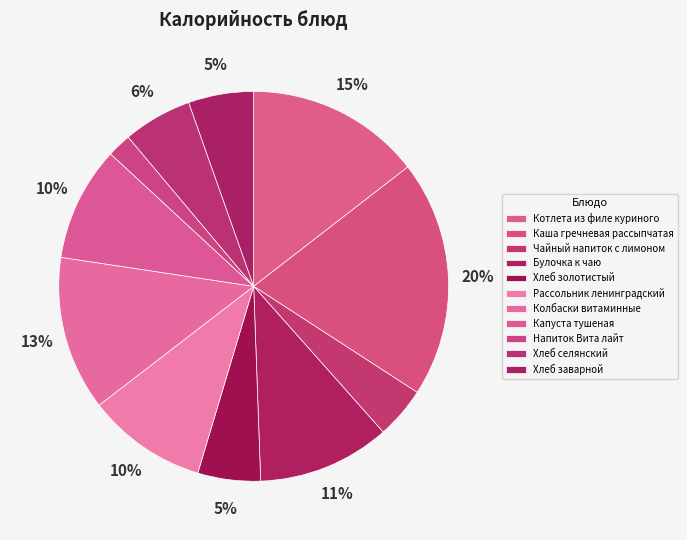

How many slices are in this pie chart?

11